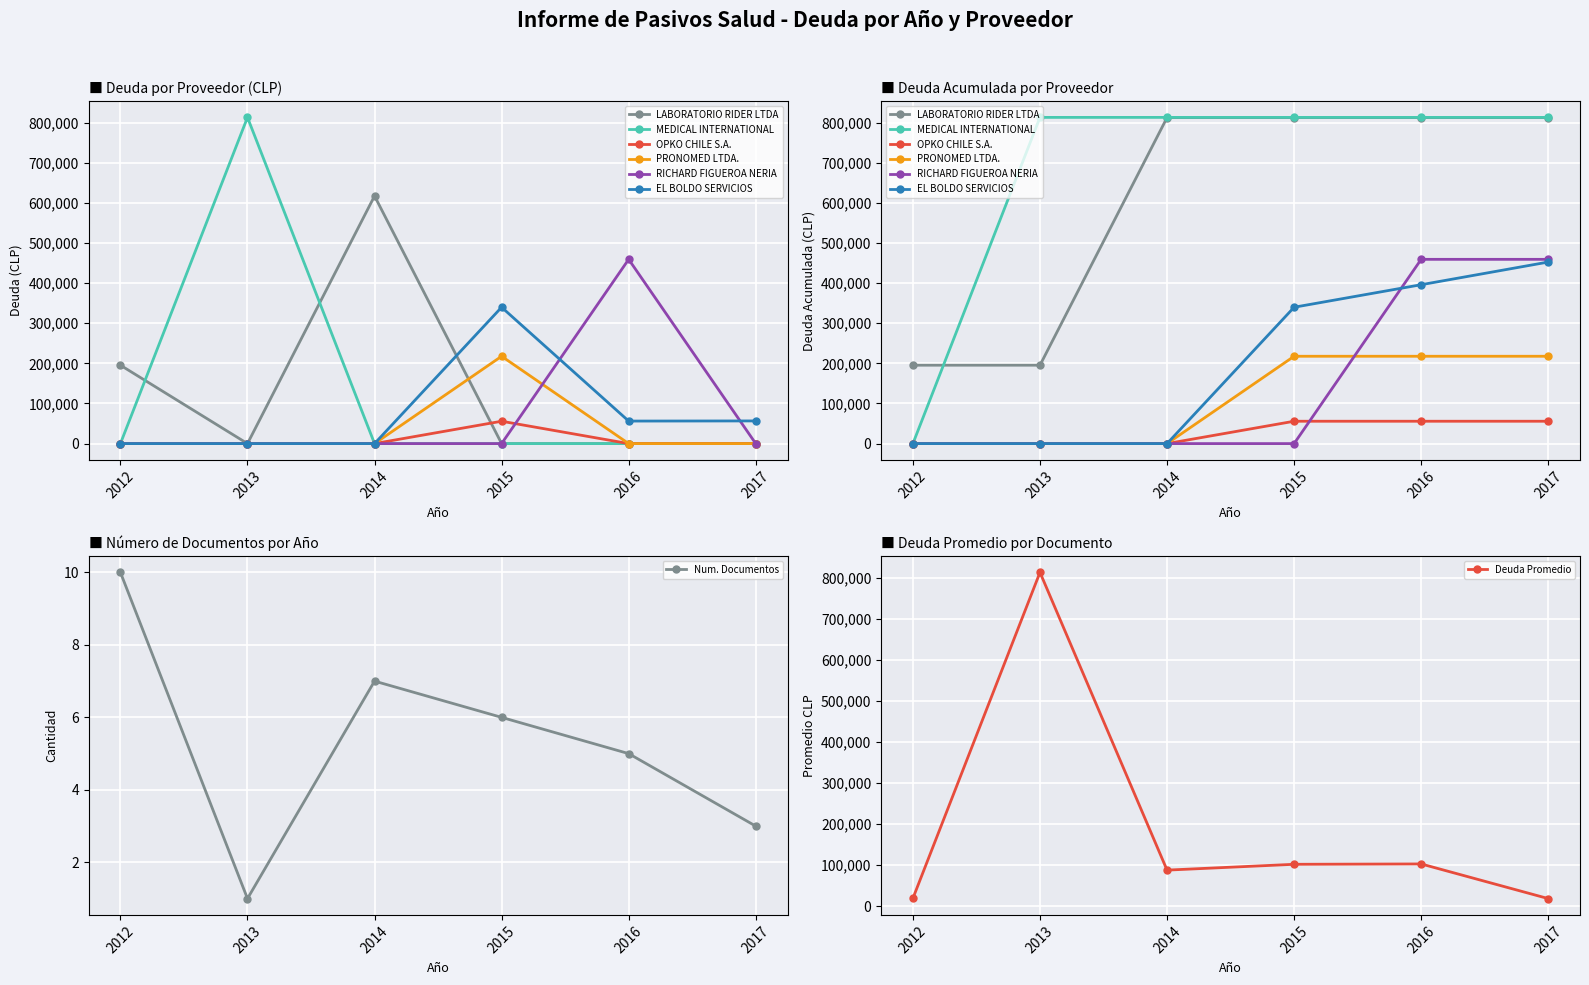

True or false: RICHARD FIGUEROA NERIA has more than 1 interior local peaks.

False